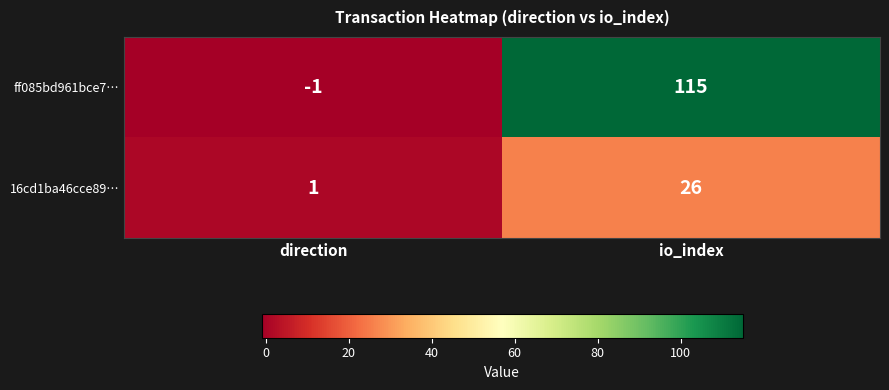

What is the sum of the ff085bd961bce7… values at direction and io_index?

114